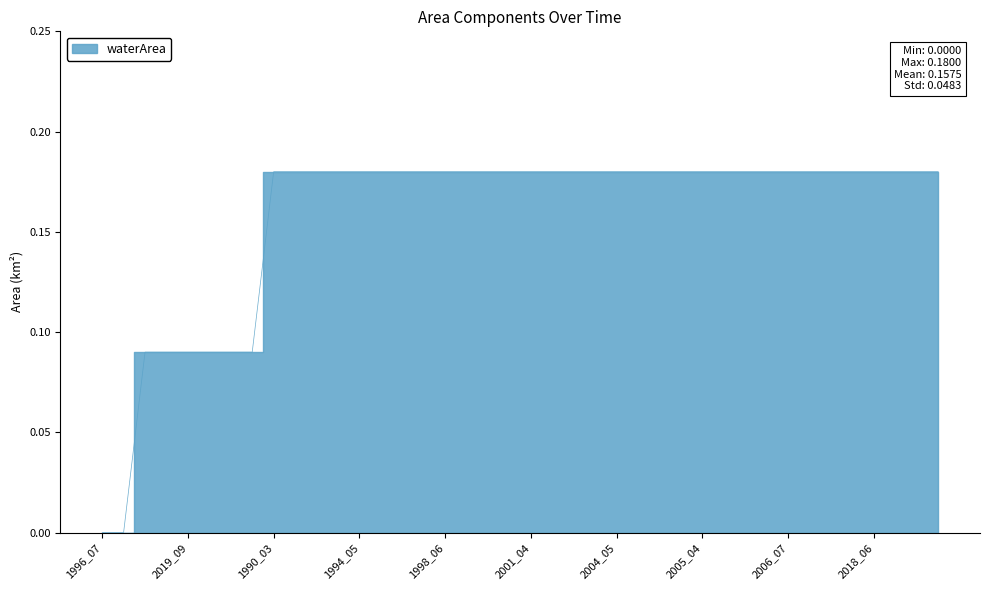

What is the sum of the values at 2003_04 and 2019_09?

0.3